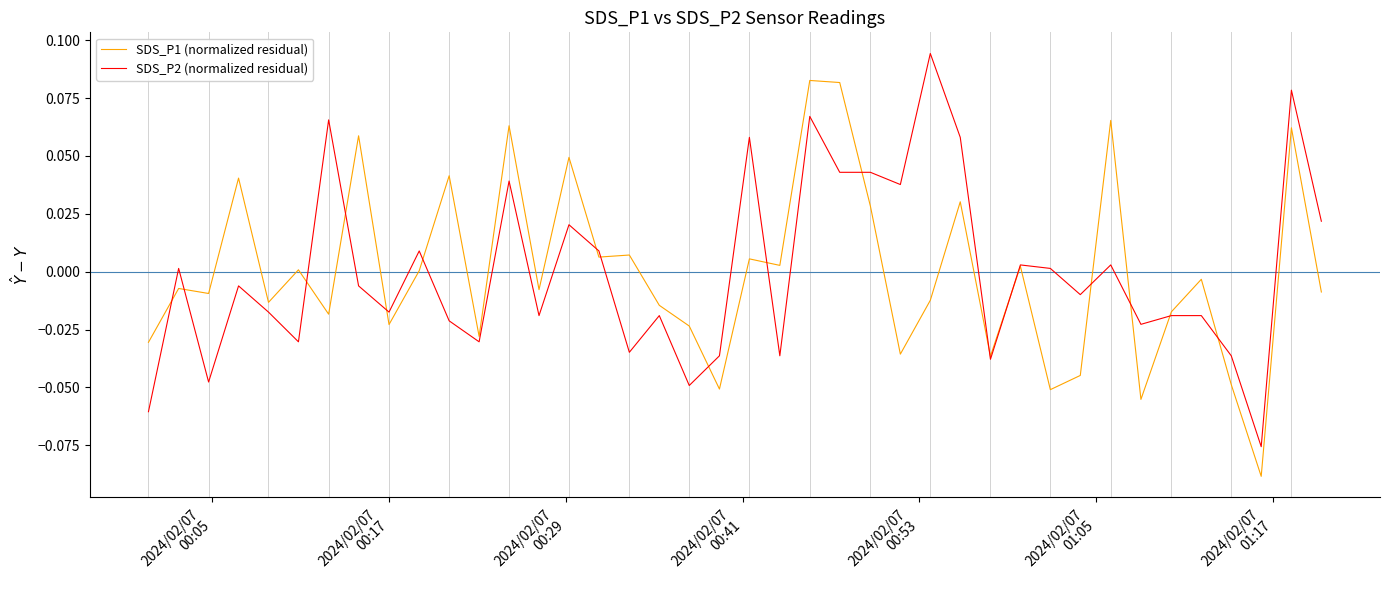

Count the number of categories in the chart.

40